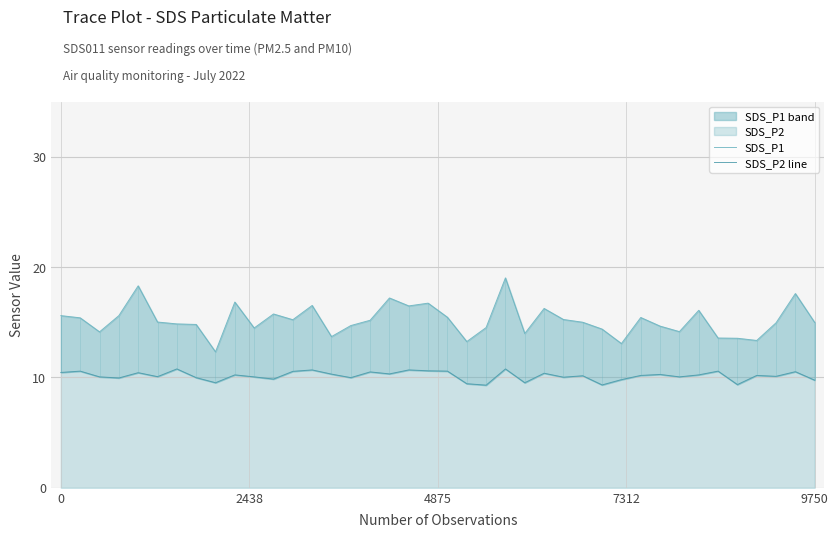

Count the number of categories in the chart.

40